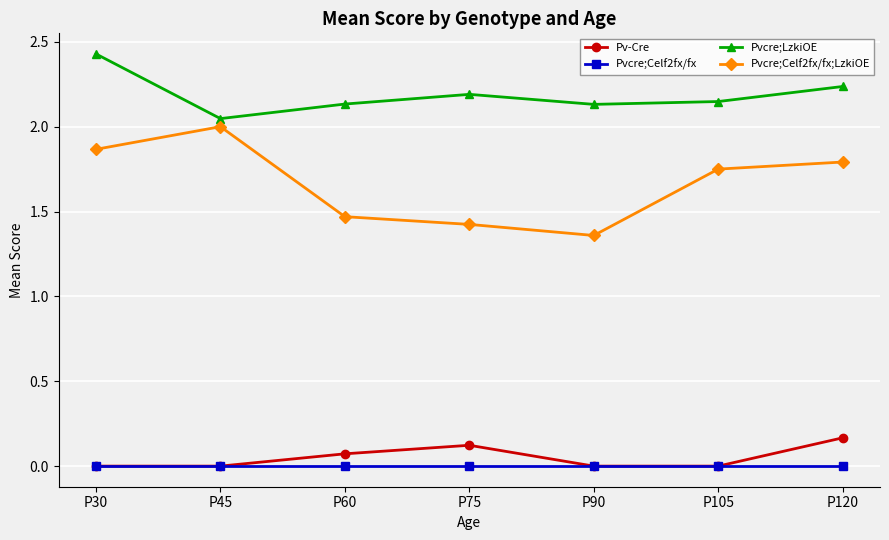

How many interior local peaks does the Pv-Cre series have?

1